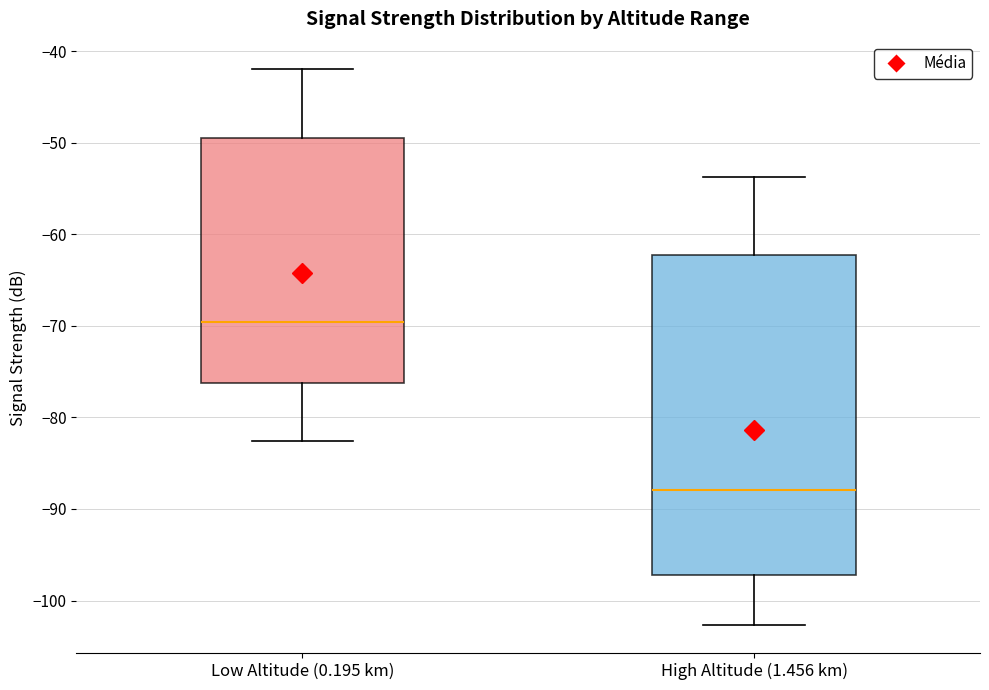

Which box's median line is the highest?

Low Altitude (0.195 km)